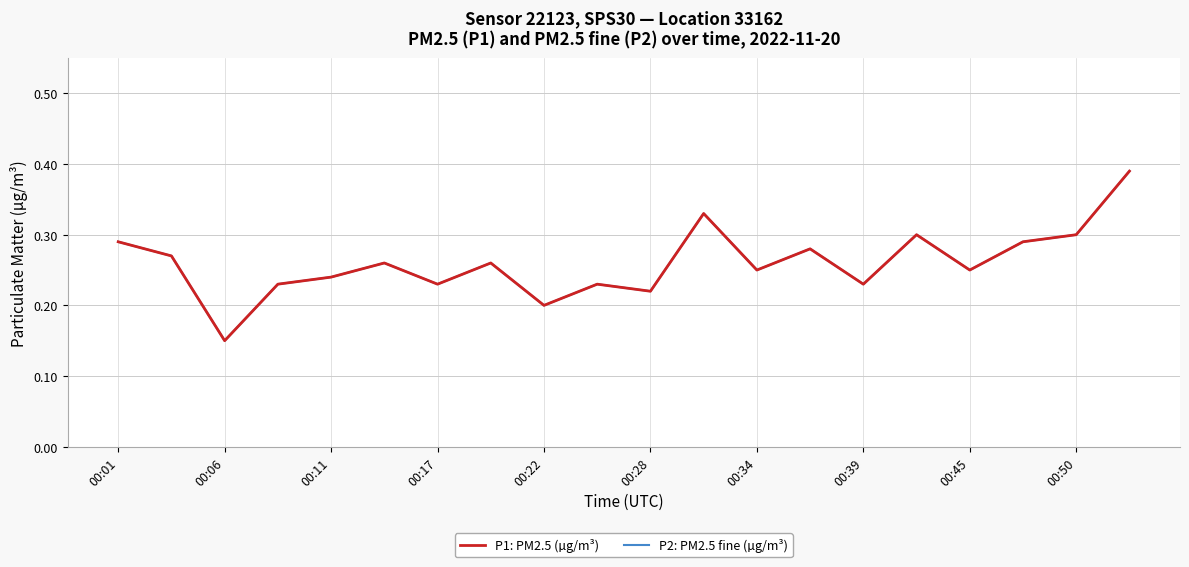

Does the chart display data point markers on the line(s)?

No